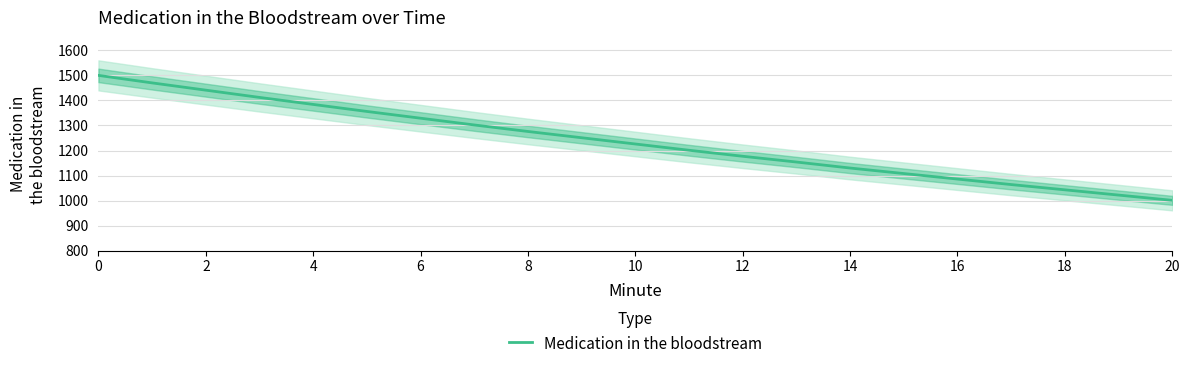

What is the minimum value for Medication in the bloodstream?

1001